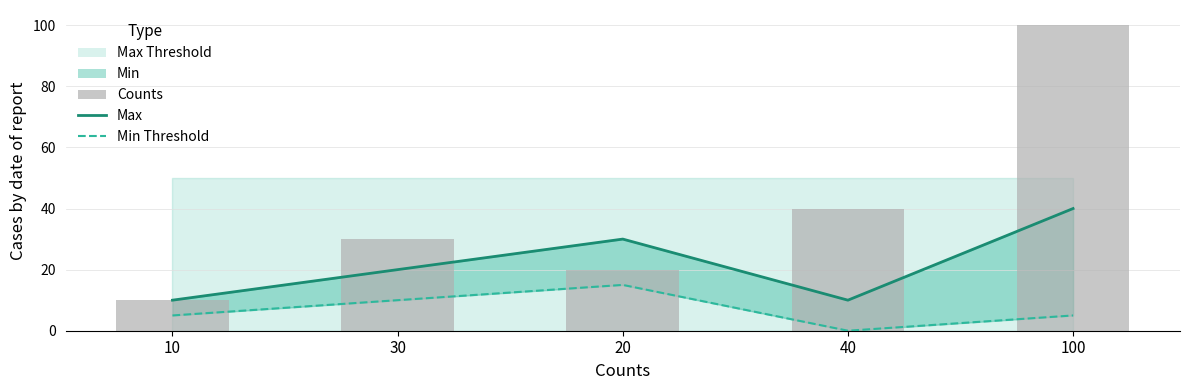

Is it true that Counts equals 20 at 20?

True